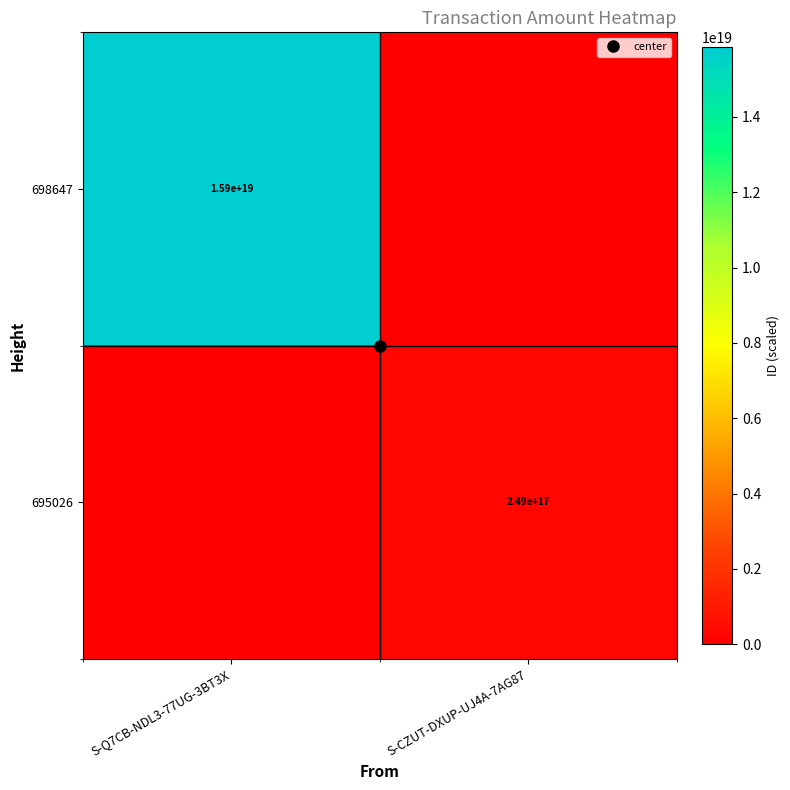

True or false: 698647 has a value of 4091884547375557632 at S-Q7CB-NDL3-77UG-3BT3X.

False